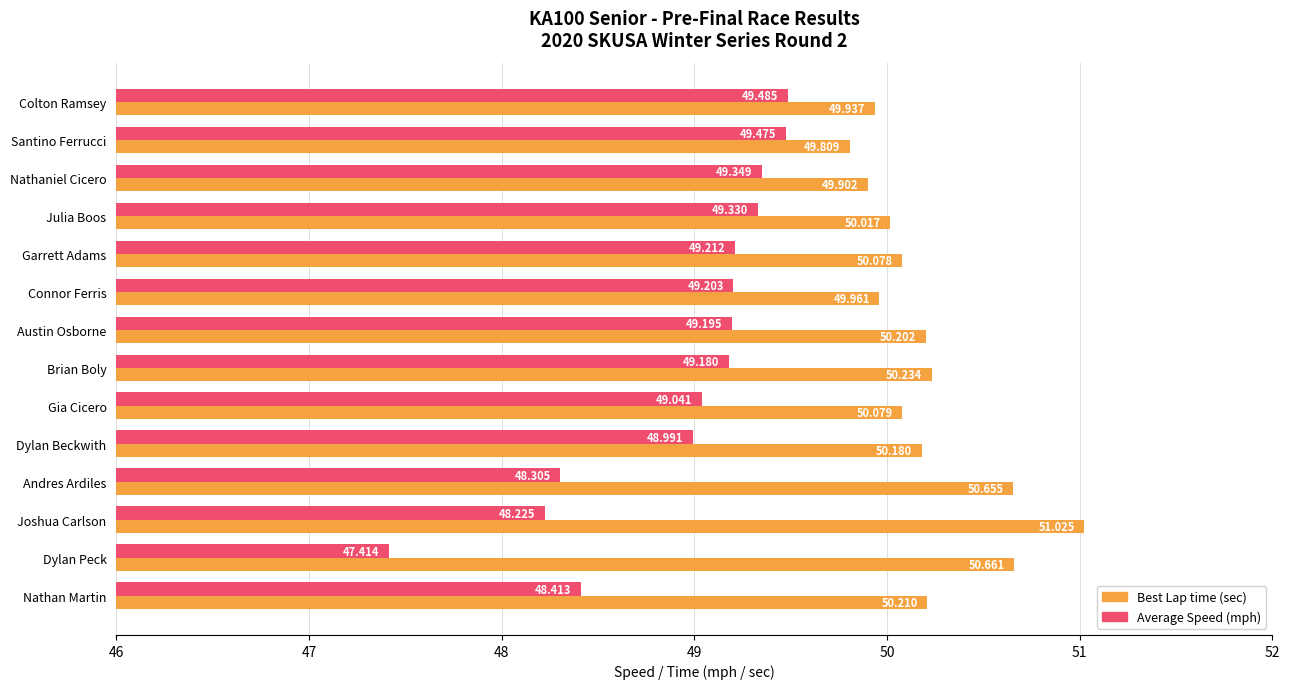

Which label corresponds to the largest value in the chart?

Joshua Carlson